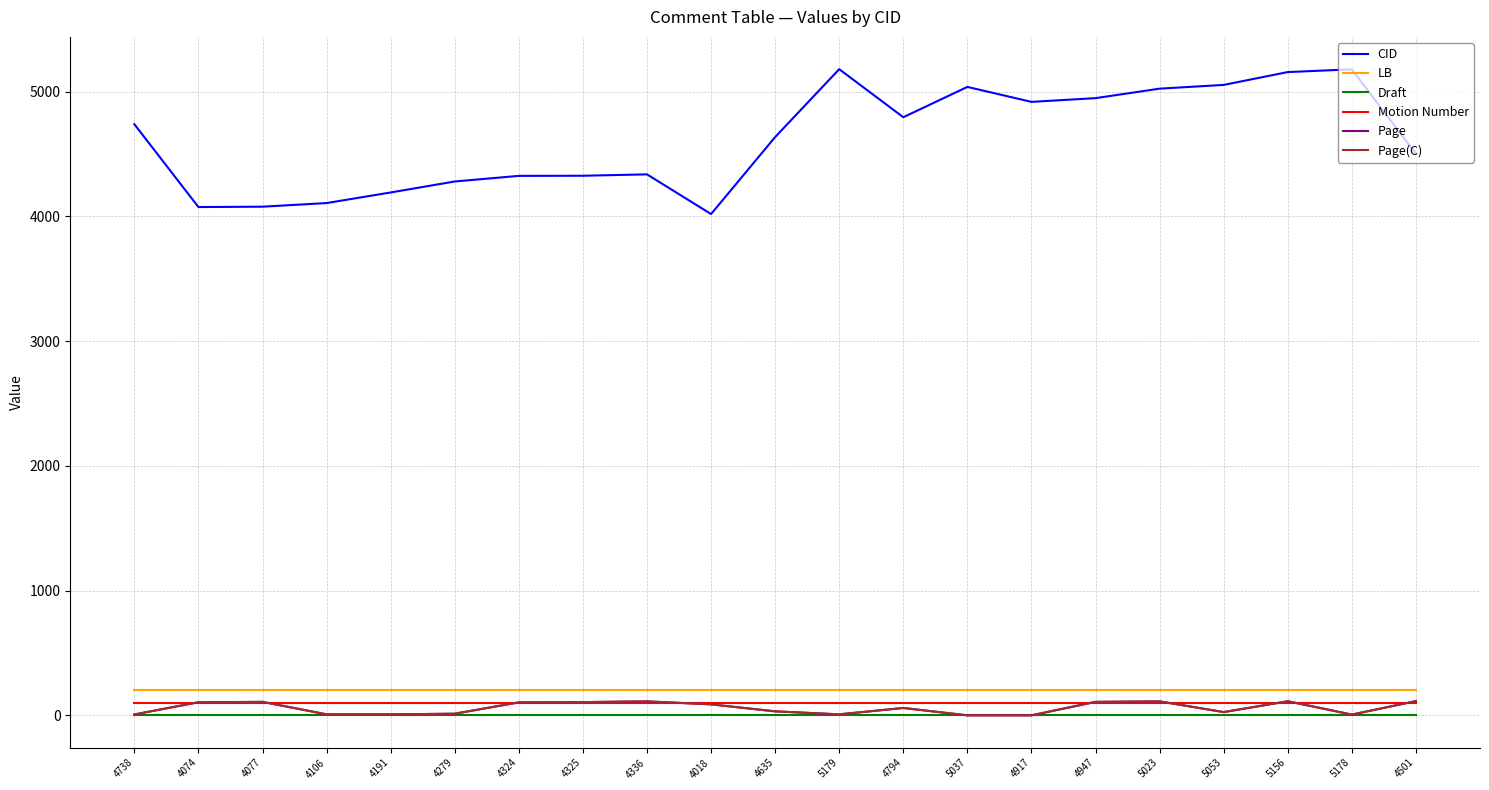

Is this an area chart (filled region under the line)?

No